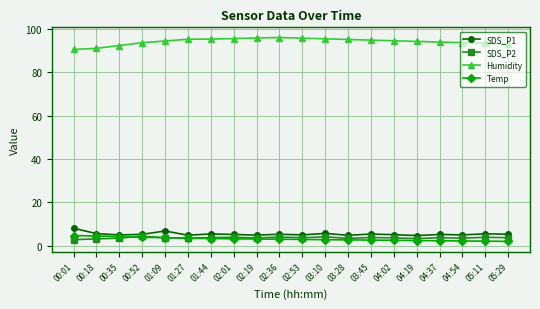

What is the difference between the maximum and minimum values in the Temp series?

2.7